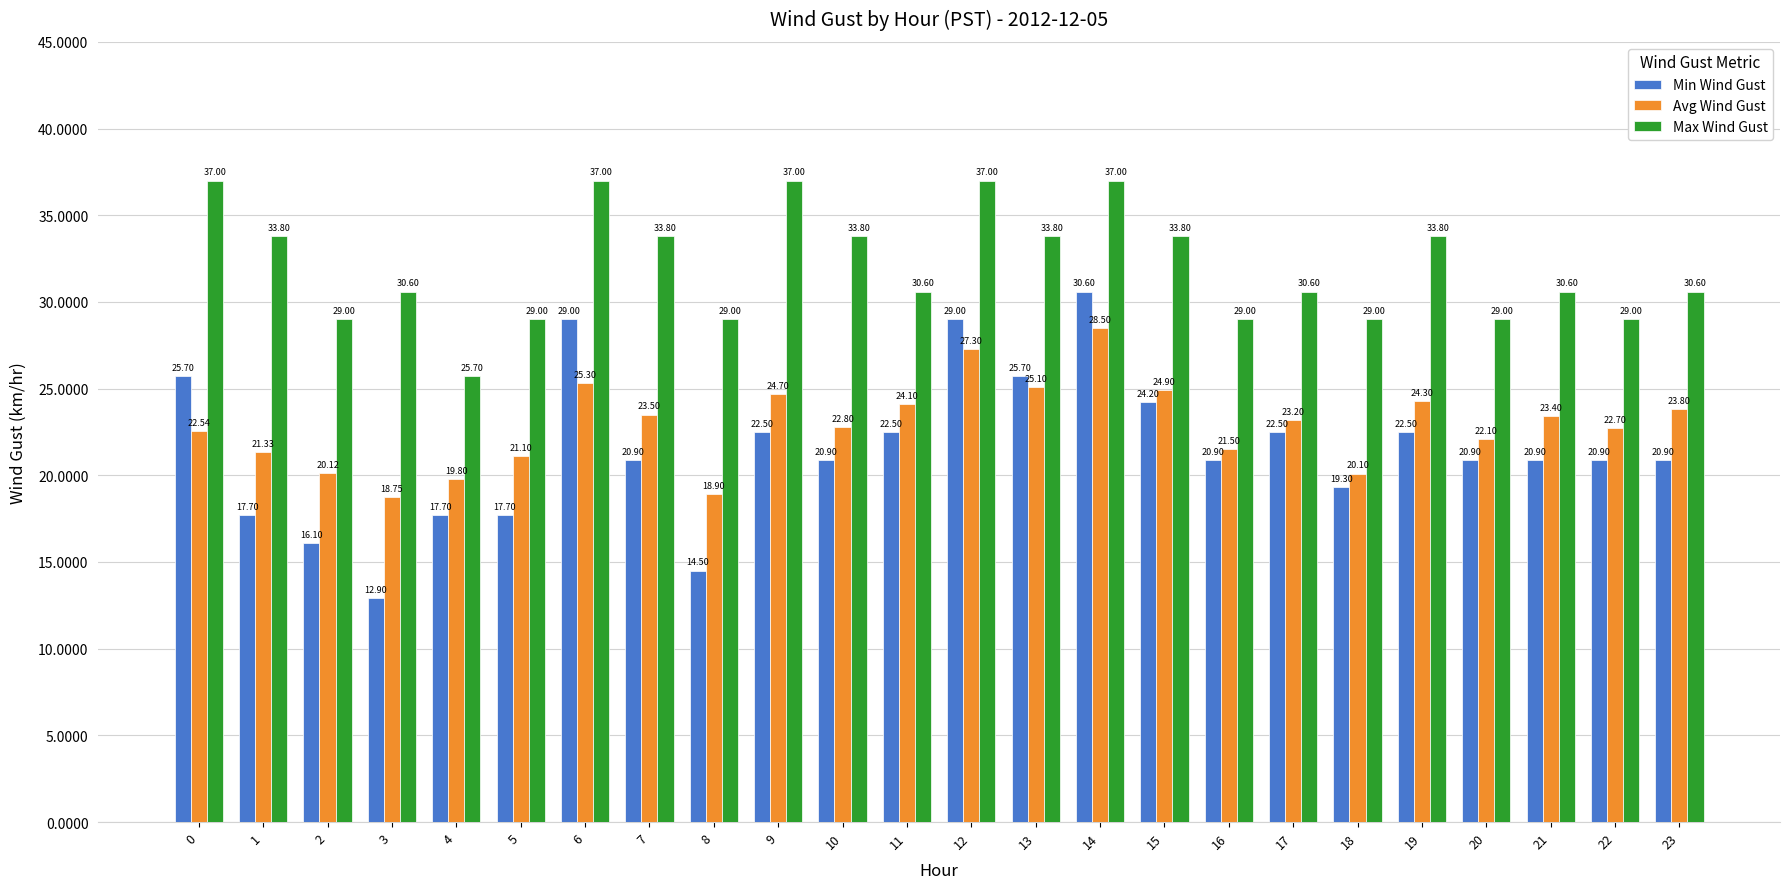

What is the lowest value of the Avg Wind Gust series?

18.8